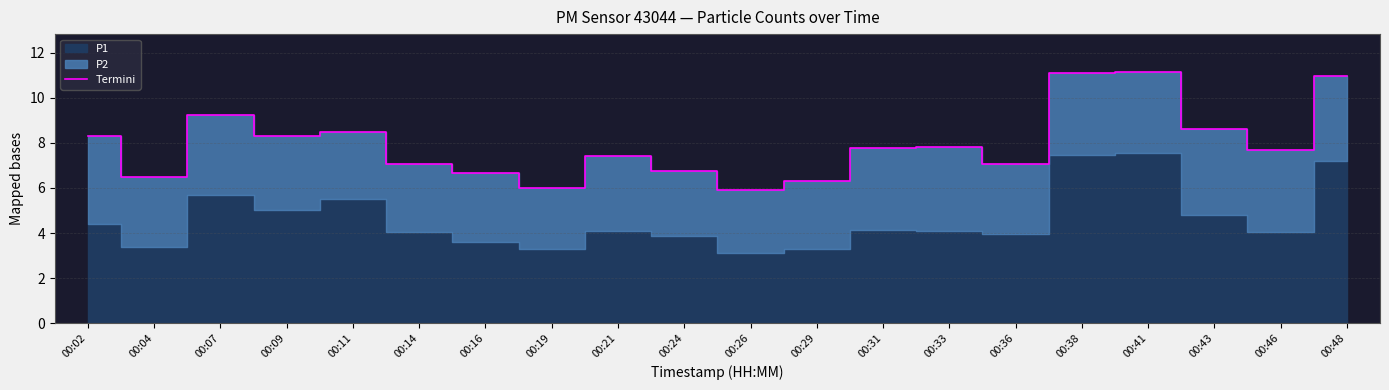

Is it true that the value at 00:09 is 8.3?

True